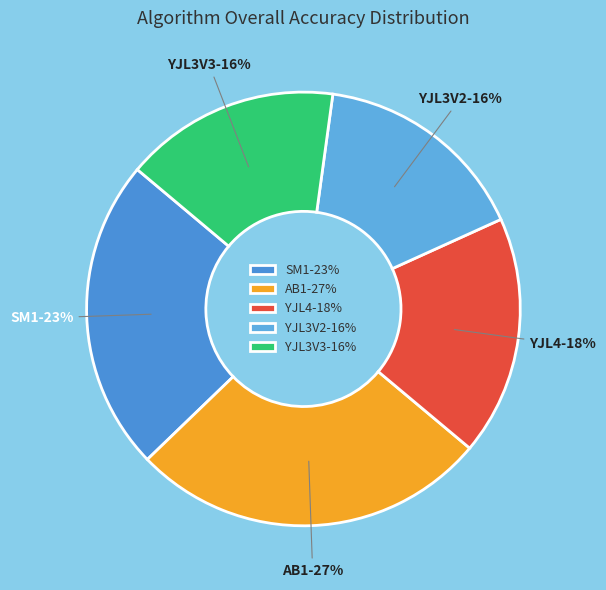

Is the sum of YJL3V3 and YJL4 greater than half?

No